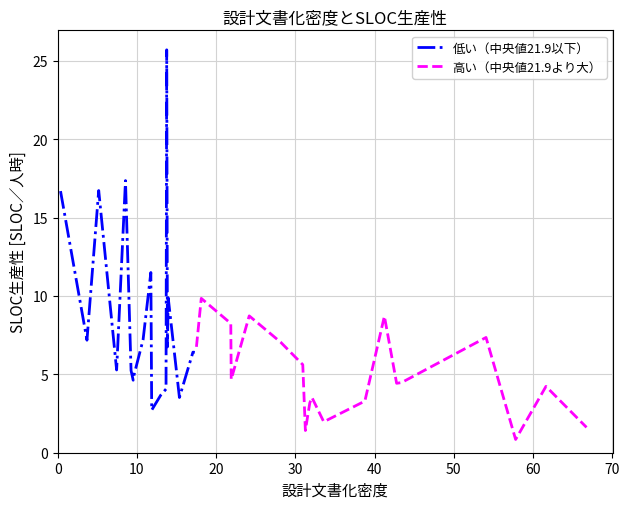

In 高い（中央値21.9より大）, how many points are higher than both neighbors (excluding endpoints)?

6